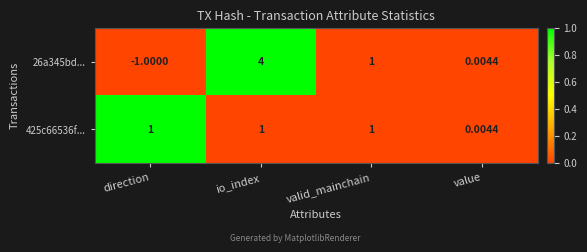

At which label is 26a345bd... closest to 1?

valid_mainchain